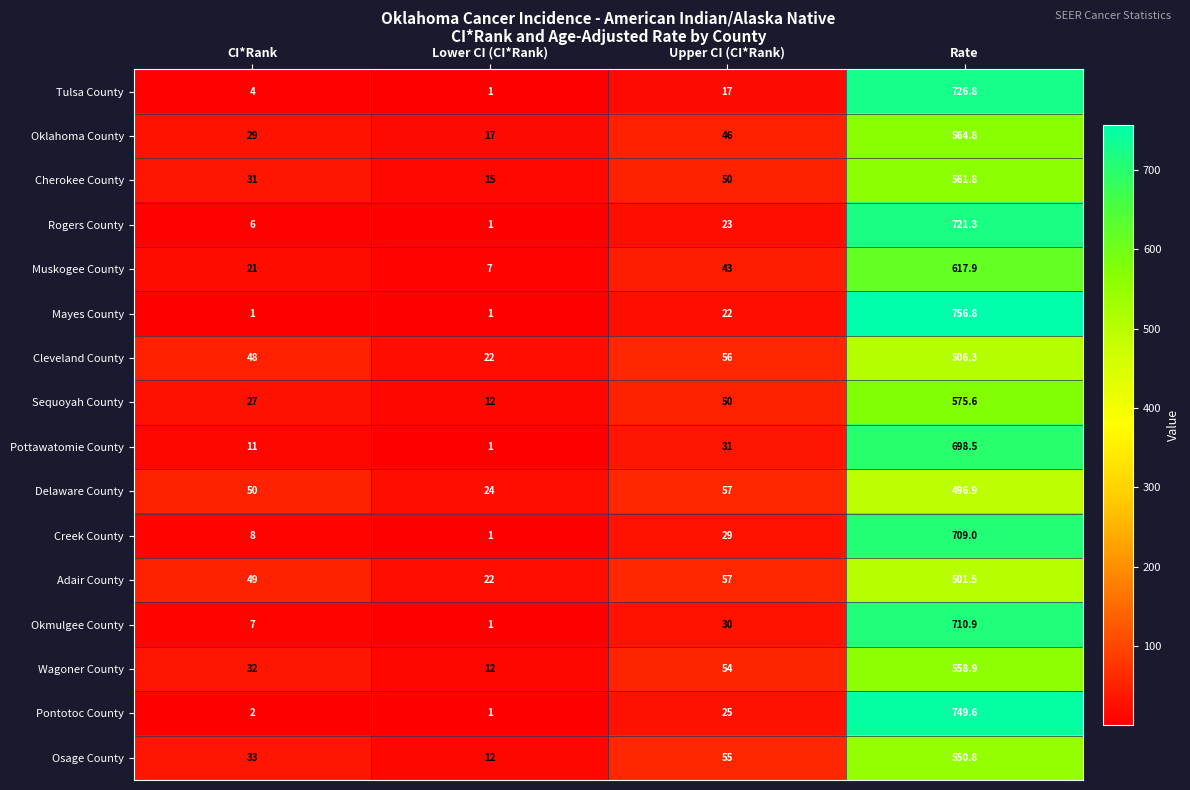

Which series has the largest total across all categories?

Mayes County